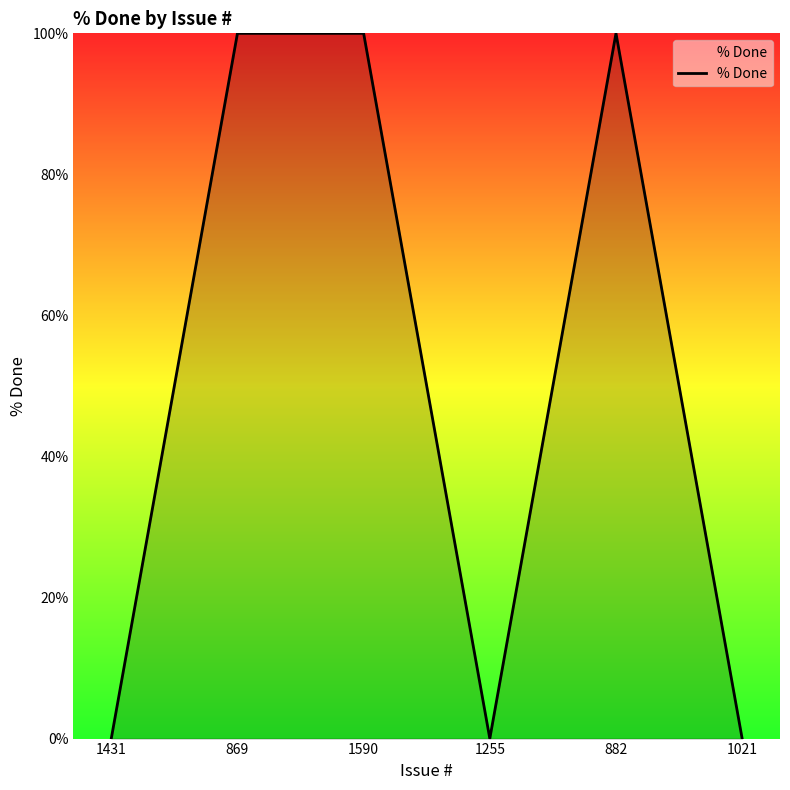

What is the sum of all values?

300